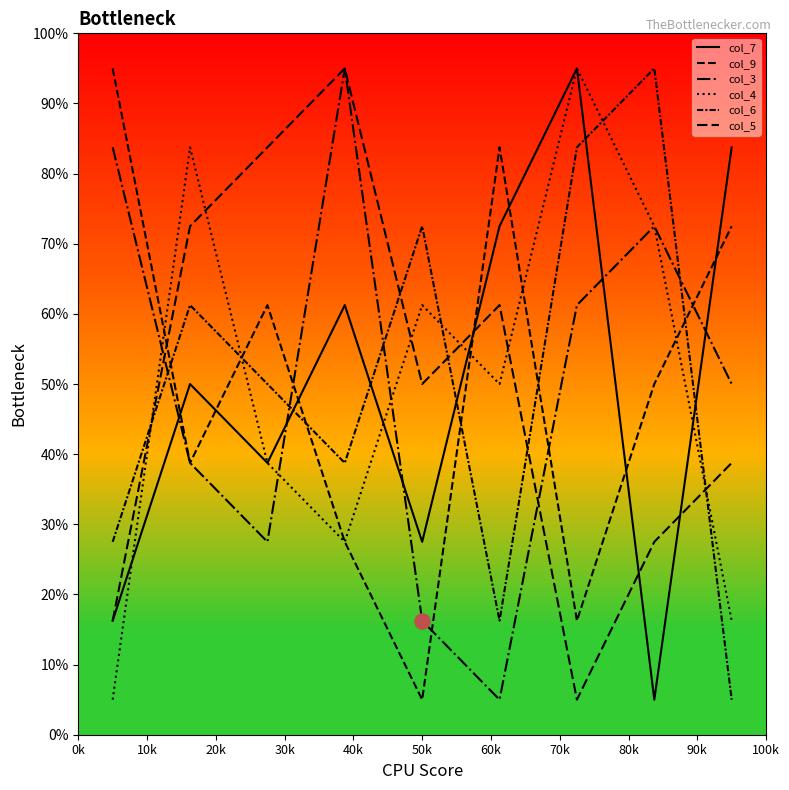

Which series has the largest total across all categories?

col_7